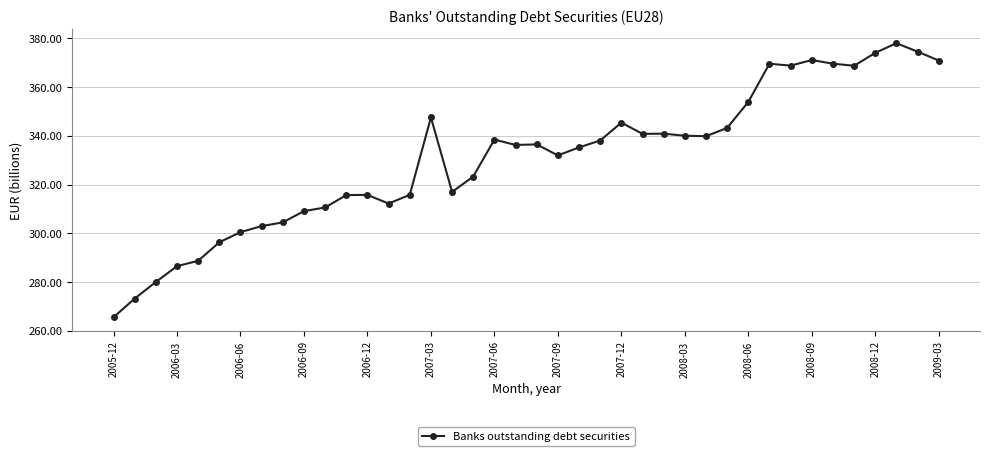

Is this an area chart (filled region under the line)?

No